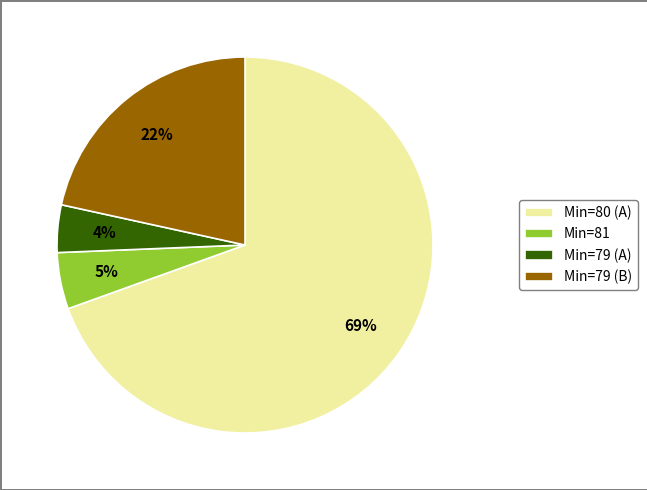

Rank the categories by value from highest to lowest.

Min=80 (A), Min=79 (B), Min=81, Min=79 (A)